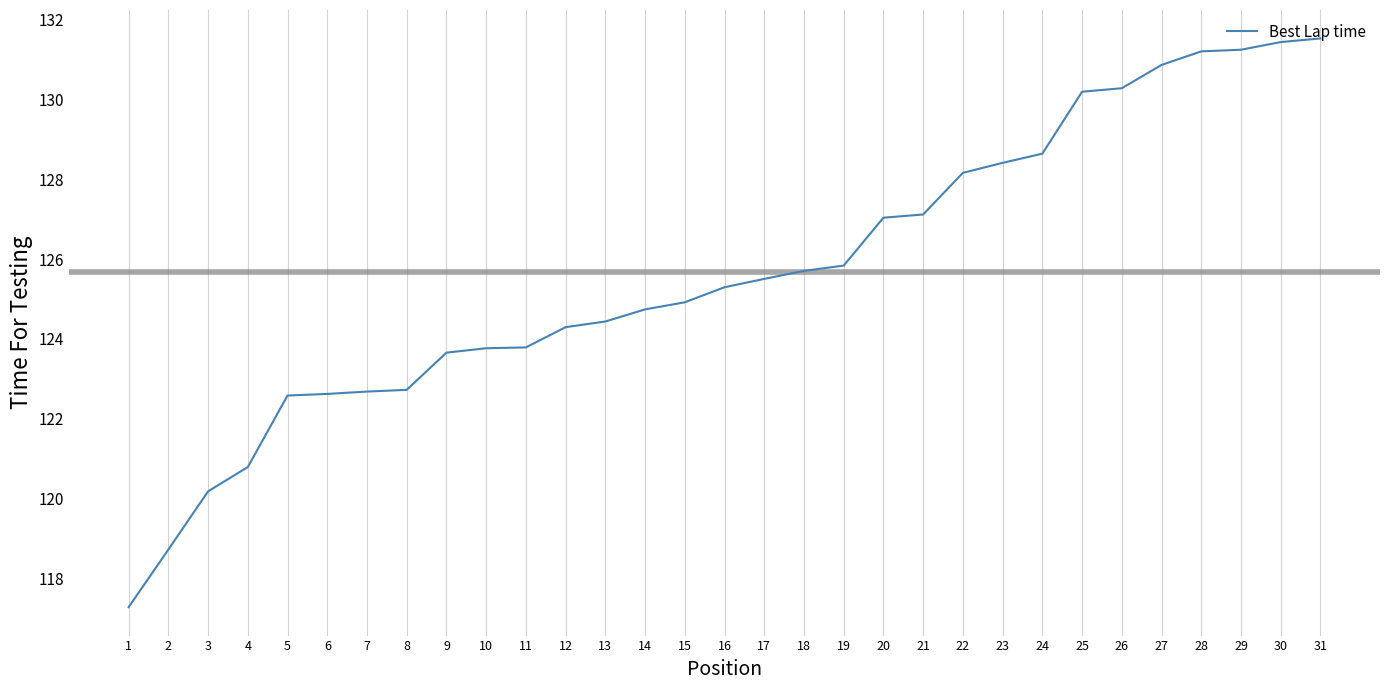

What is the greatest value displayed?

131.5